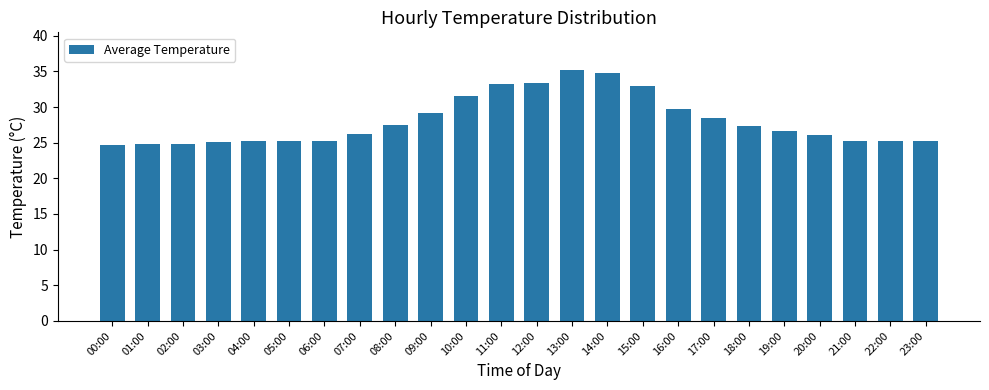

What is the label of the 24th bar from the left?

23:00